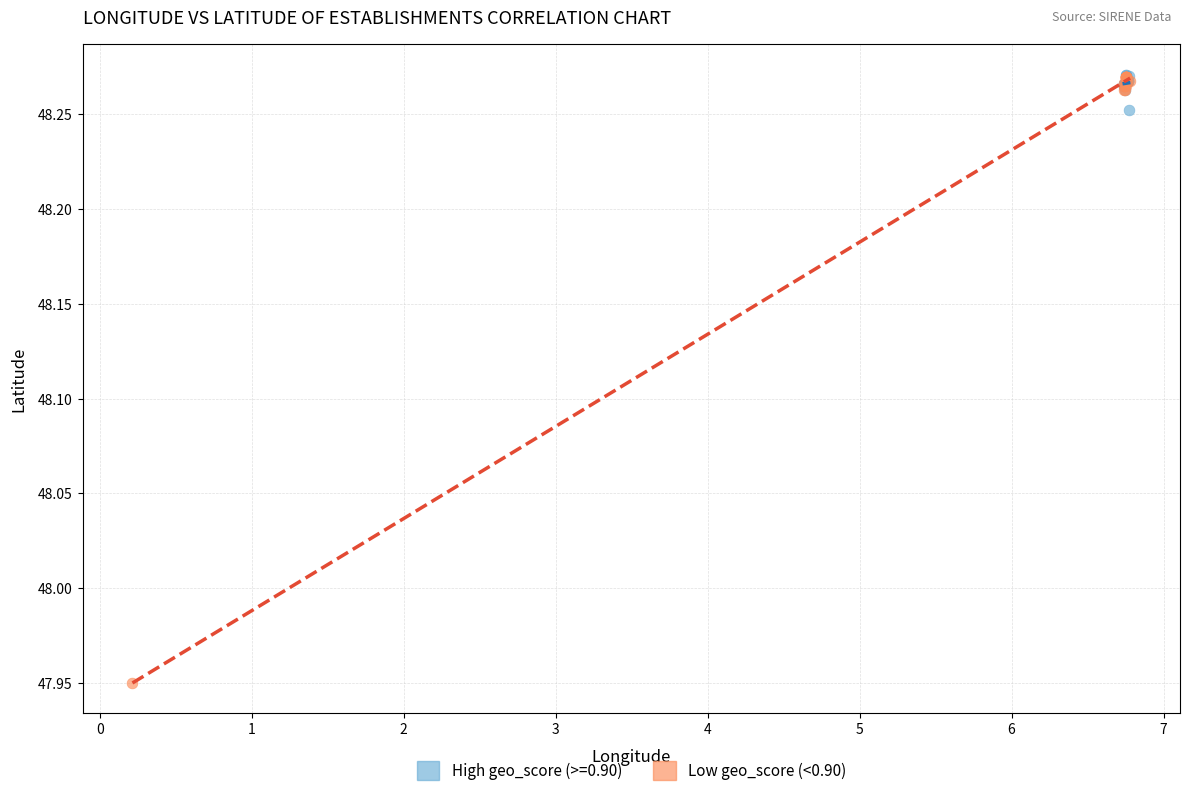

Which series has the widest spread of Y values?

Low geo_score (<0.90)